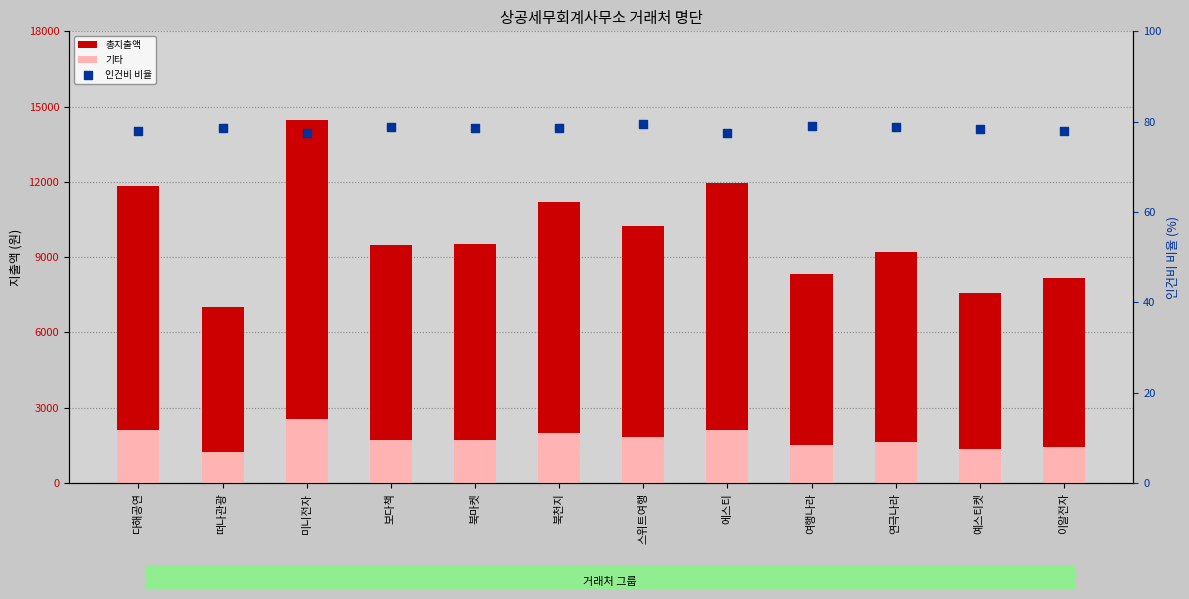

At which category is the sum across all series the highest?

미니전자